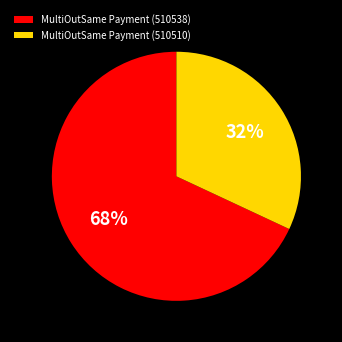

Which has a higher value, MultiOutSame Payment (510510) or MultiOutSame Payment (510538)?

MultiOutSame Payment (510538)